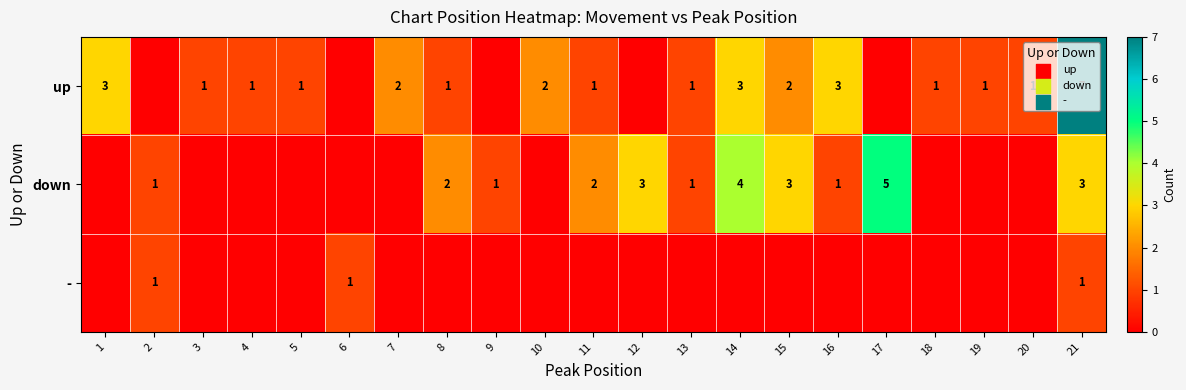

The down series shows 5 at 17. True or false?

True